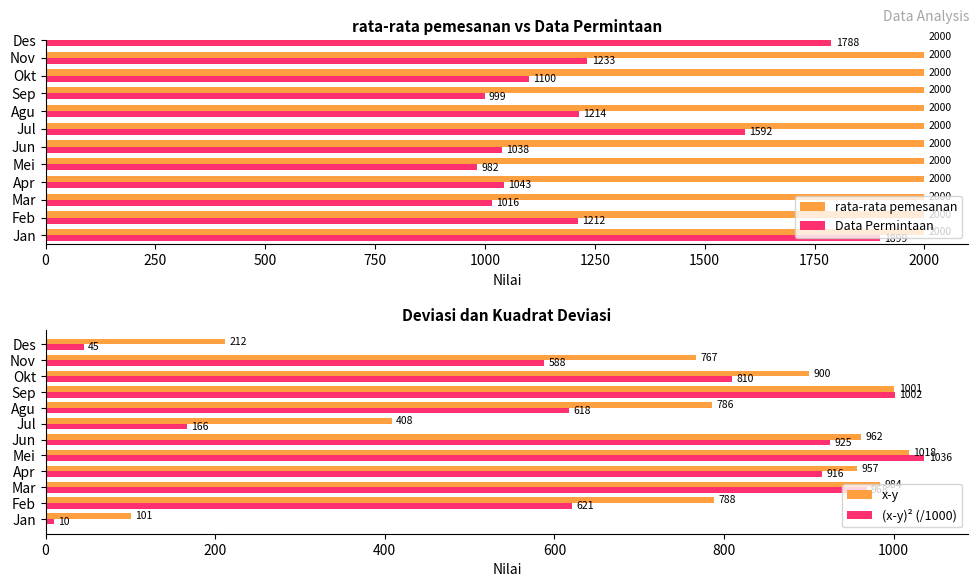

Is it true that x-y equals 962.0 at Jun?

True